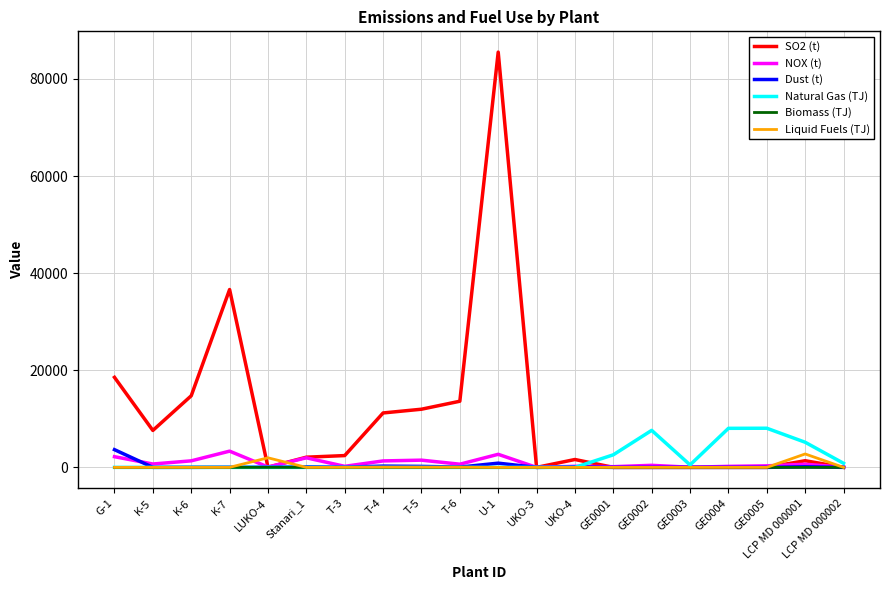

Read the Dust (t) value at K-5.

6.0